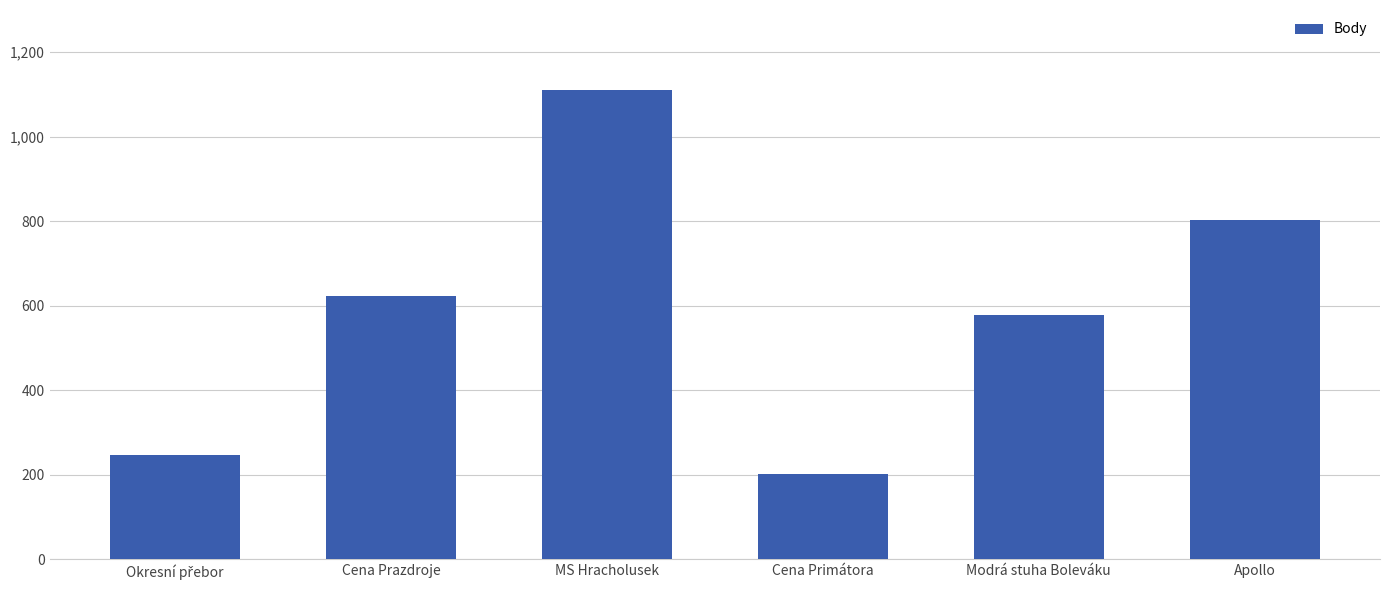

Are the bars horizontal?

No